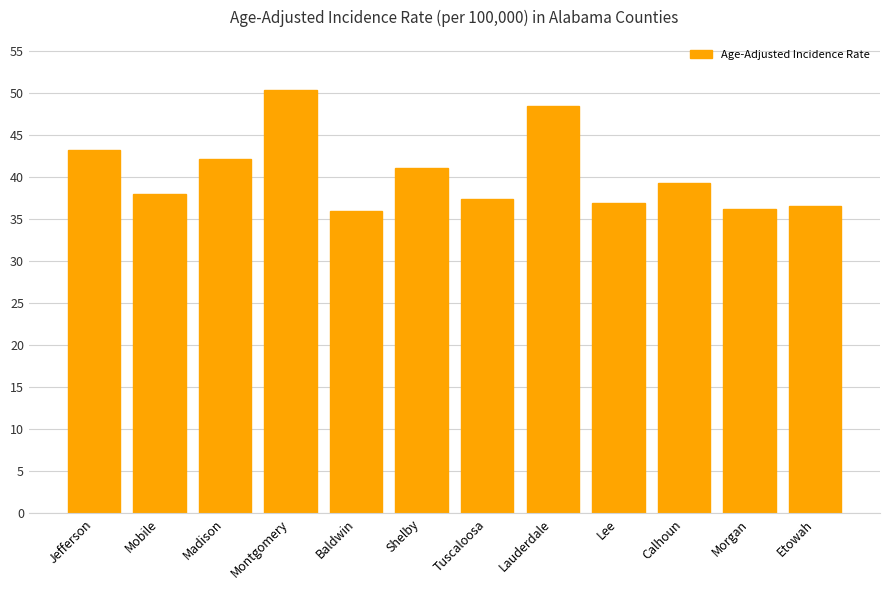

Which has a higher value, Jefferson or Etowah?

Jefferson